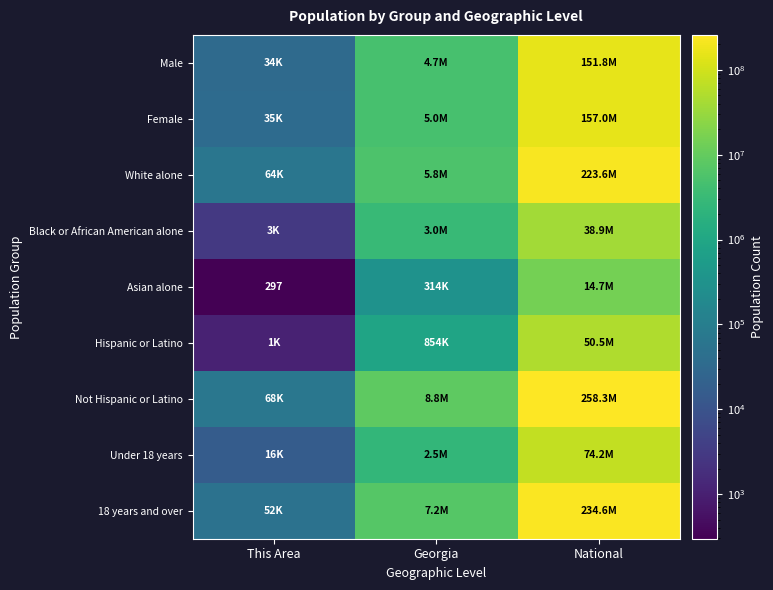

What is the total value across all series at Georgia?

38115301